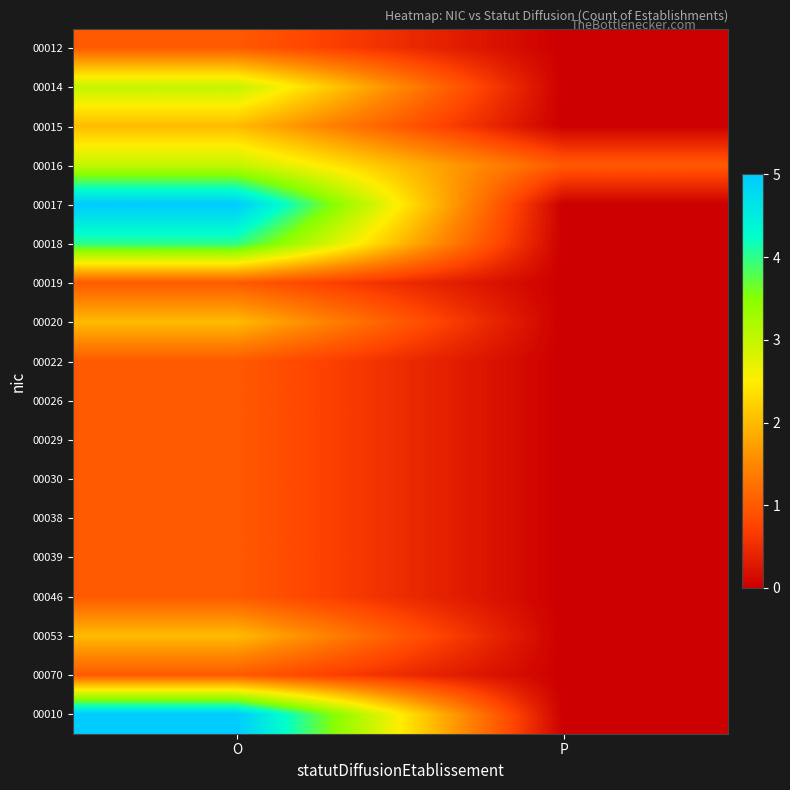

Reading right to left, extract all data points from this chart.

00012: P=0	O=1
00014: P=0	O=3
00015: P=0	O=2
00016: P=1	O=3
00017: P=0	O=5
00018: P=0	O=4
00019: P=0	O=1
00020: P=0	O=2
00022: P=0	O=1
00026: P=0	O=1
00029: P=0	O=1
00030: P=0	O=1
00038: P=0	O=1
00039: P=0	O=1
00046: P=0	O=1
00053: P=0	O=2
00070: P=0	O=1
00010: P=0	O=5